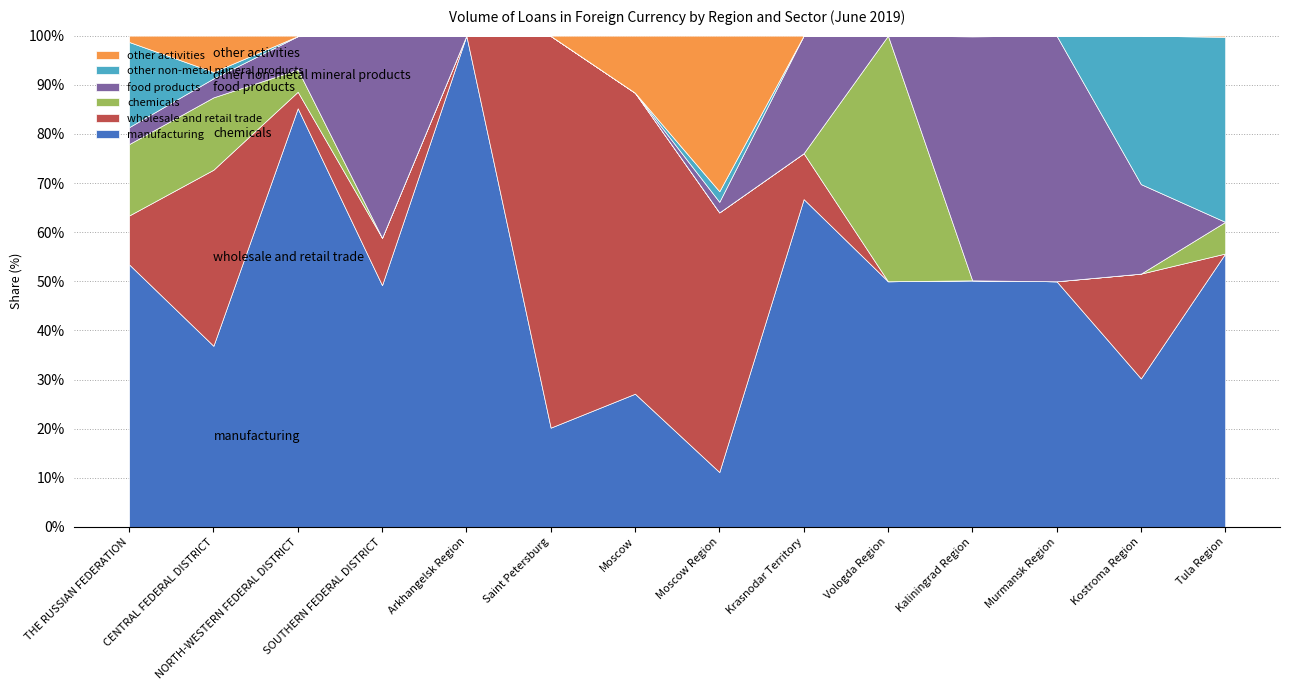

Where is the first local maximum for food products?

SOUTHERN FEDERAL DISTRICT